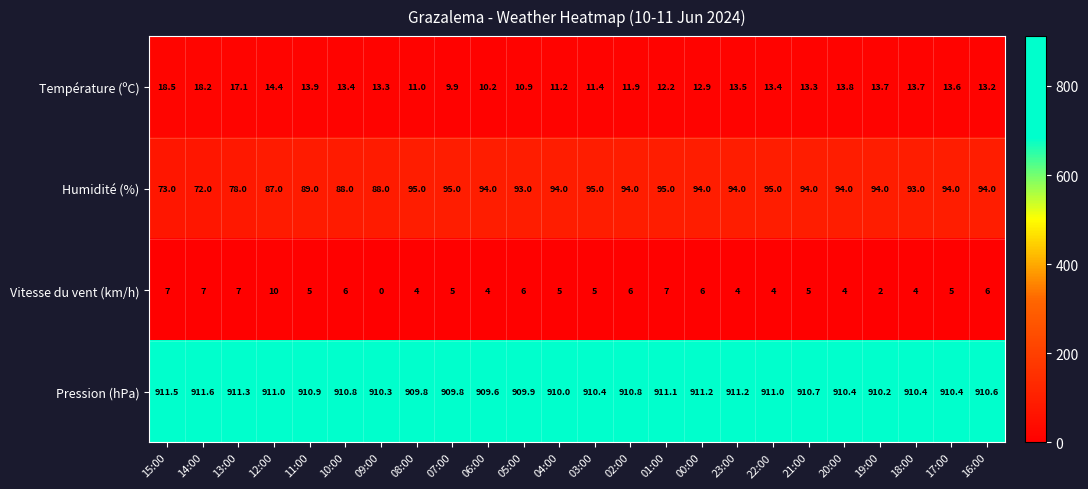

What is the sum of all Vitesse du vent (km/h) values?

124.0